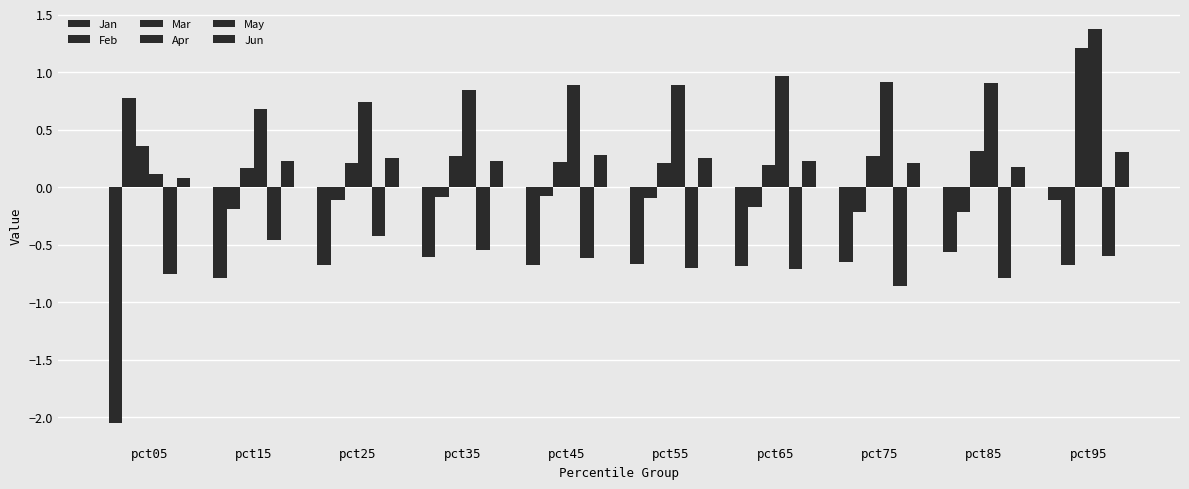

The value of Mar at pct85 is 0.3. True or false?

True